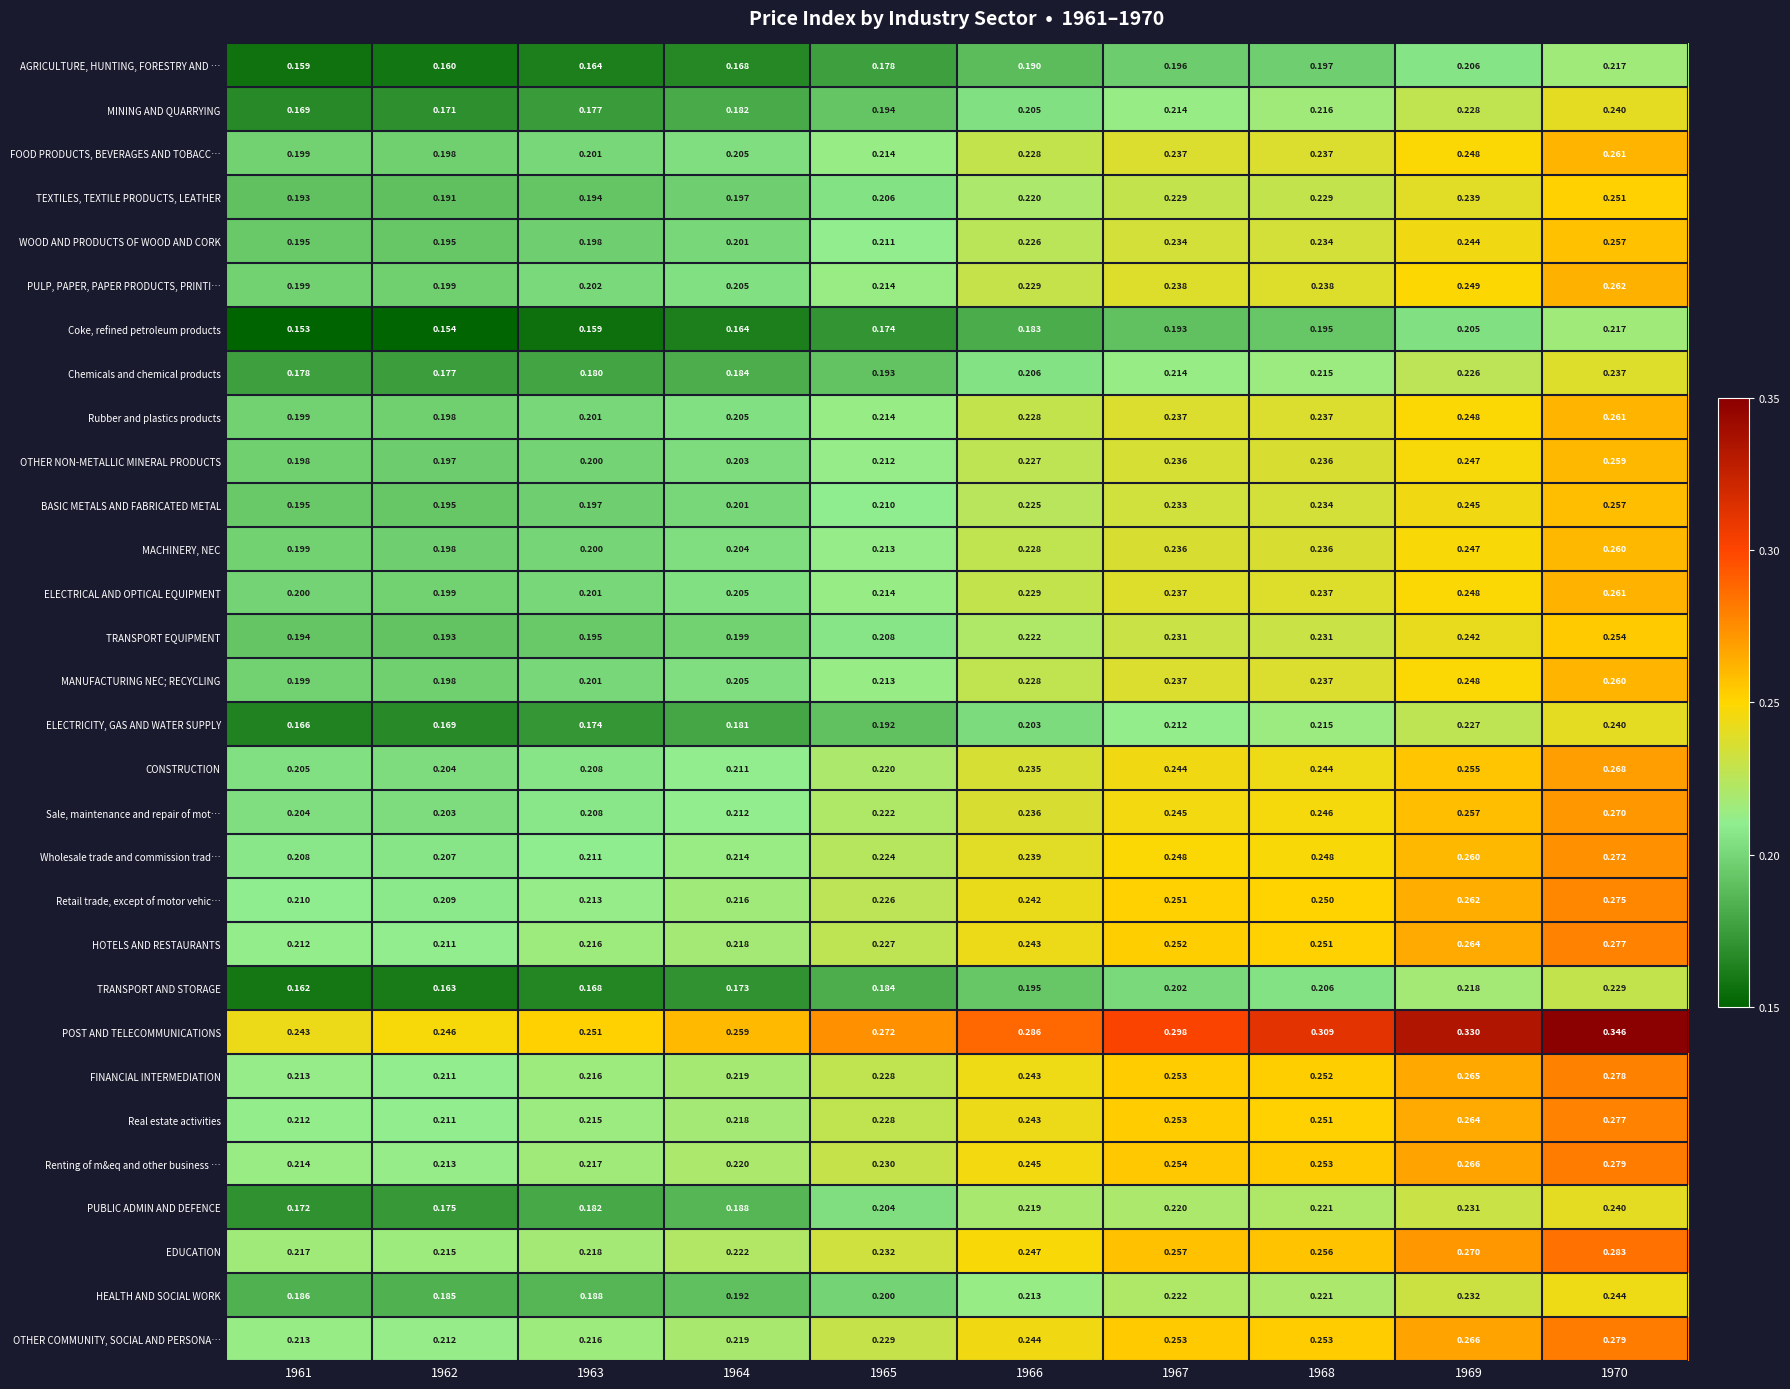

Which series has the largest total across all categories?

POST AND TELECOMMUNICATIONS